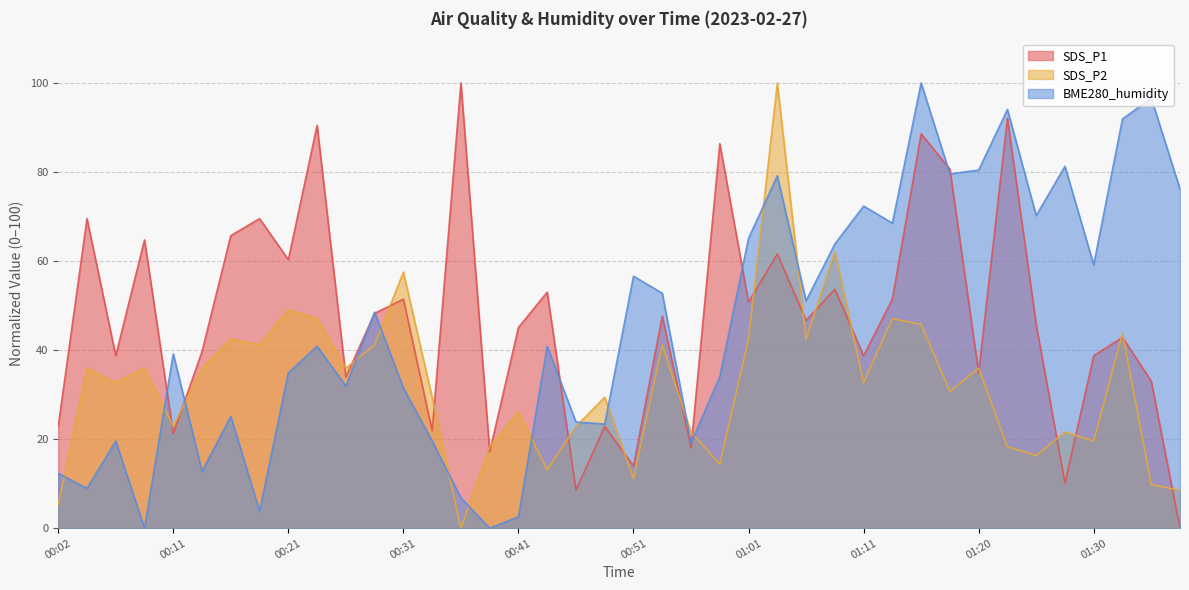

At 00:11, list the series in order from smallest to largest.

SDS_P1, SDS_P2, BME280_humidity